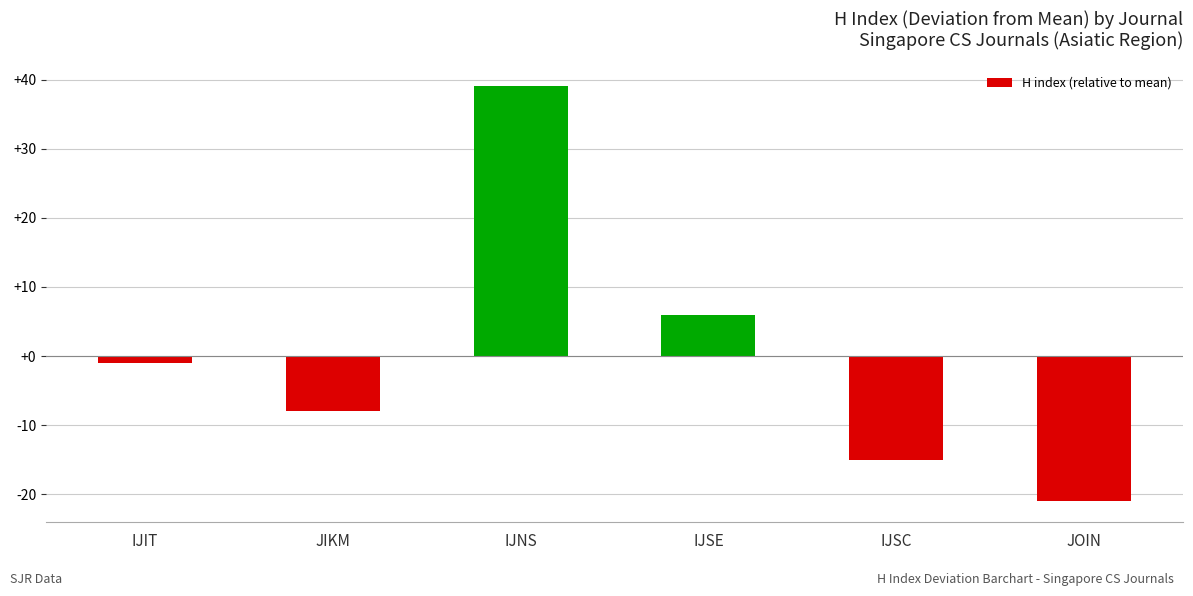

Which label corresponds to the largest value in the chart?

IJNS